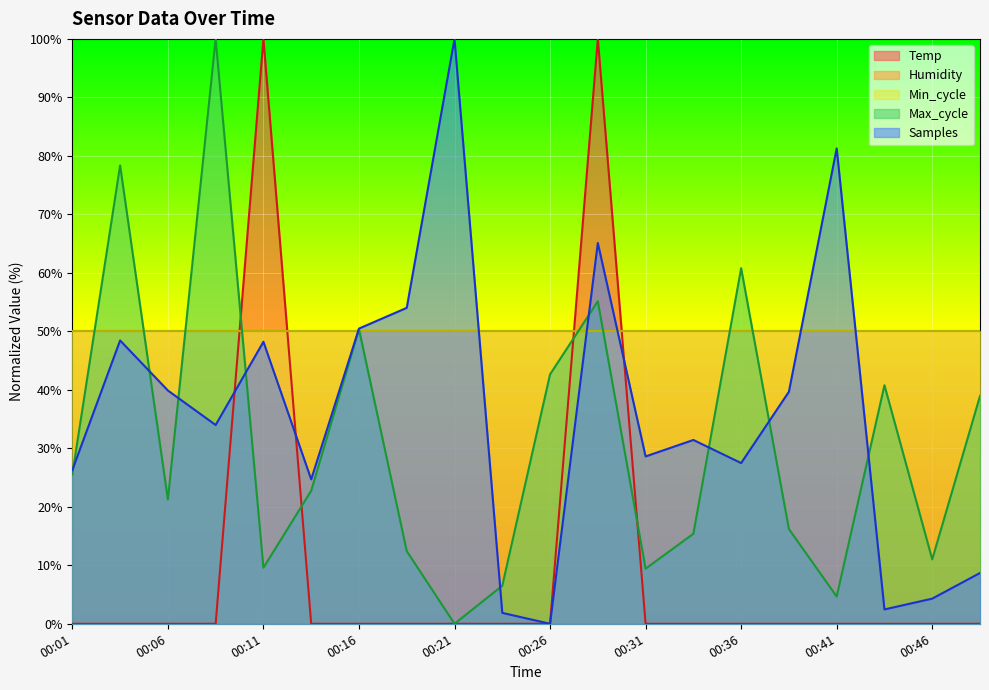

What is the maximum value shown in the chart?

100.0